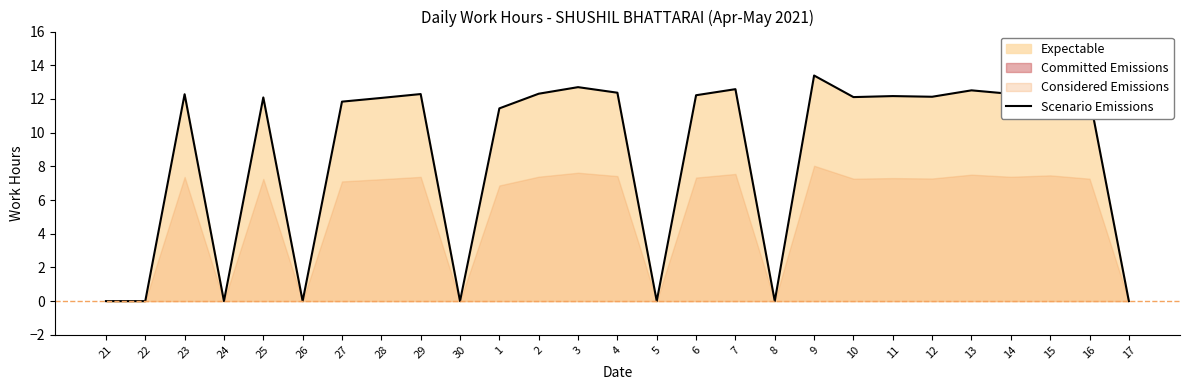

Rank the categories by value from lowest to highest.

21, 22, 24, 26, 30, 5, 8, 17, 1, 27, 28, 25, 10, 16, 12, 11, 6, 23, 29, 14, 2, 4, 15, 13, 7, 3, 9